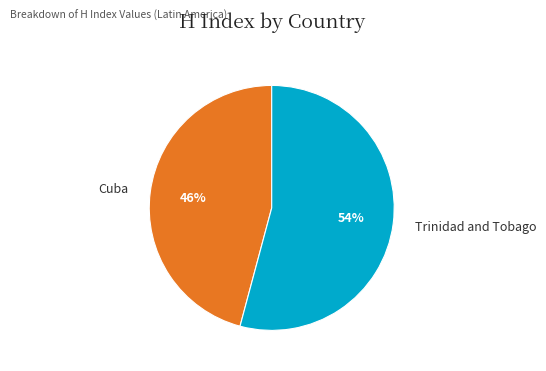

What is the ratio of the value at Trinidad and Tobago to the value at Cuba?

1.2